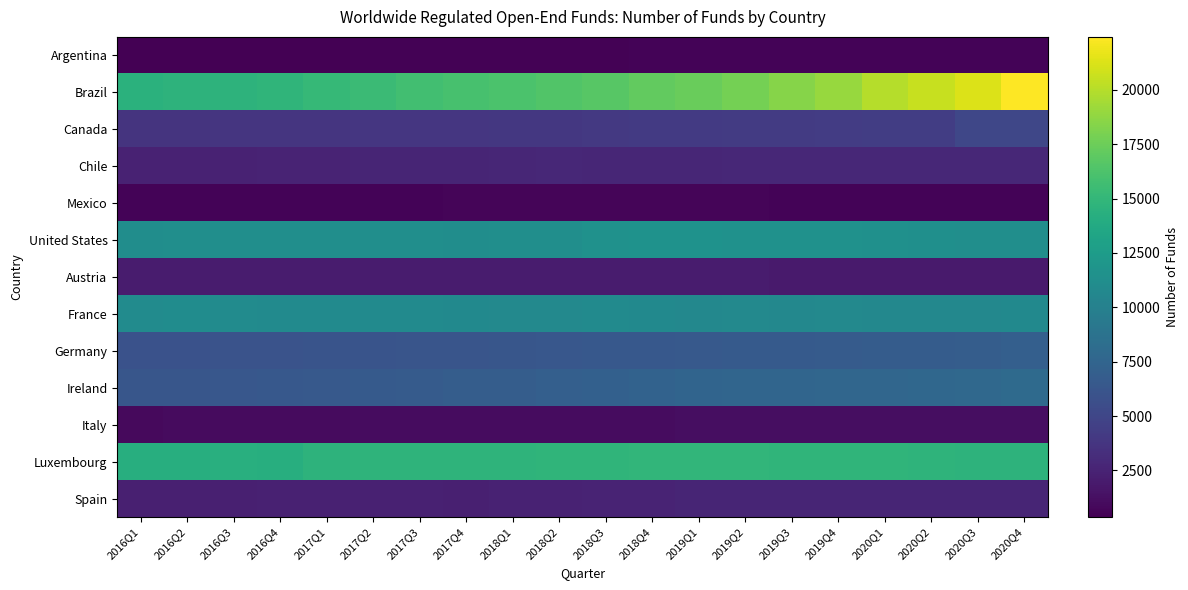

At which category is the sum across all series the highest?

2020Q4